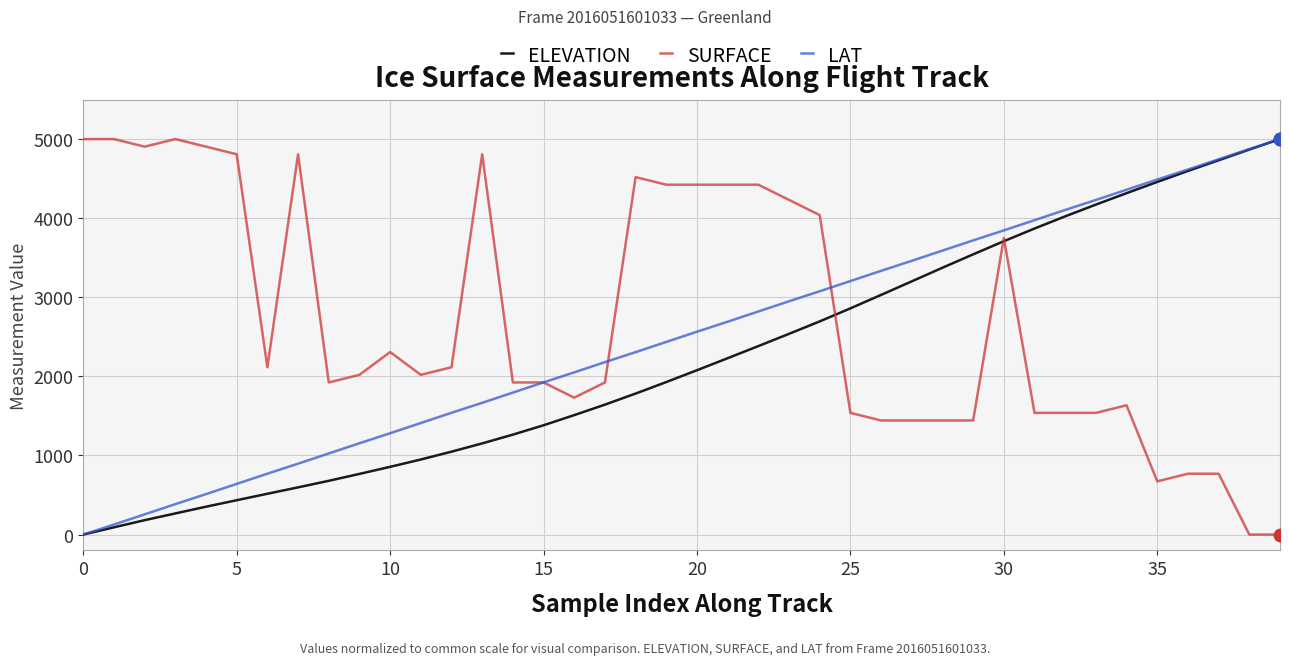

Which series has the largest total across all categories?

SURFACE